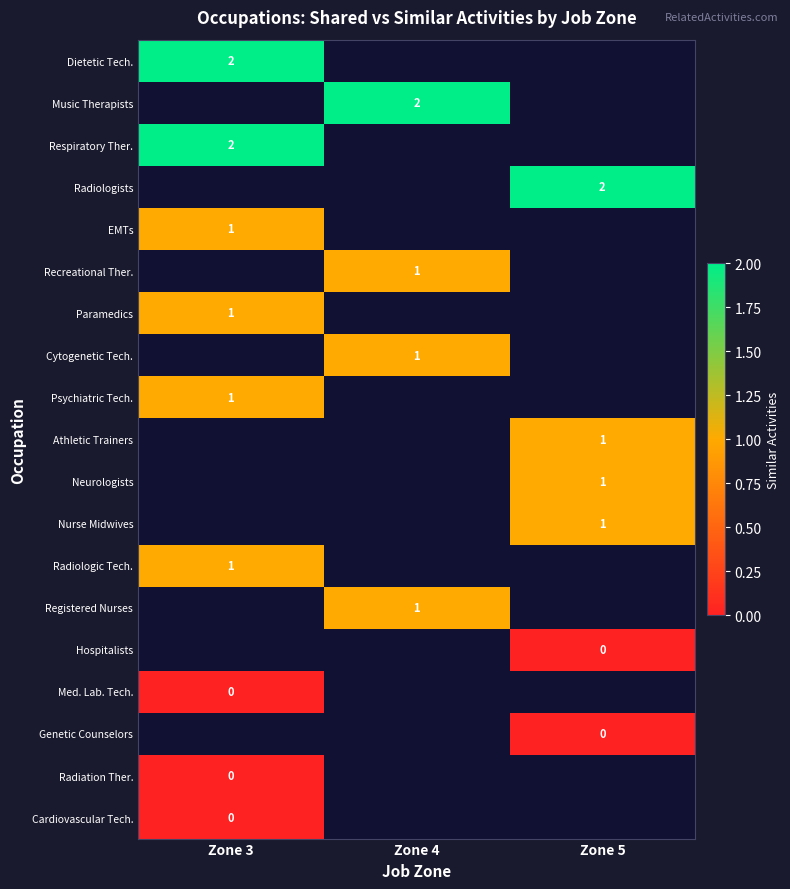

The value of Paramedics at Zone 3 is 1. True or false?

True